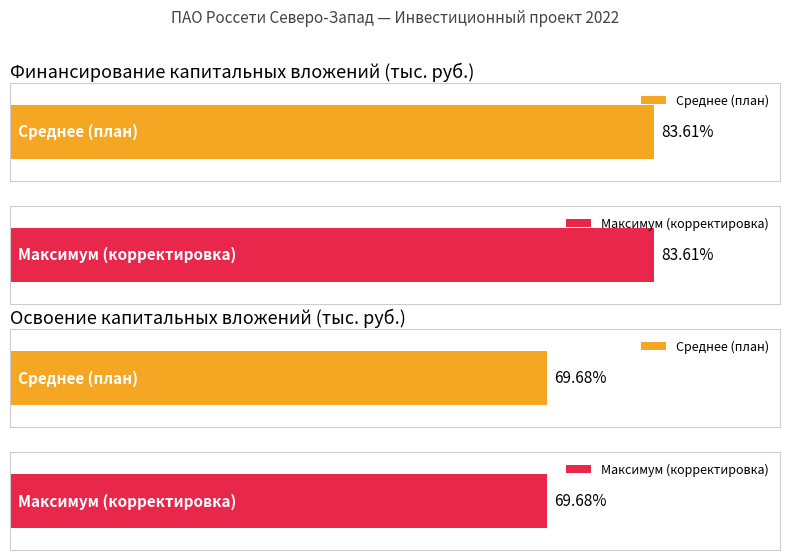

How many values in the Финансирование (план) series exceed 0?

1